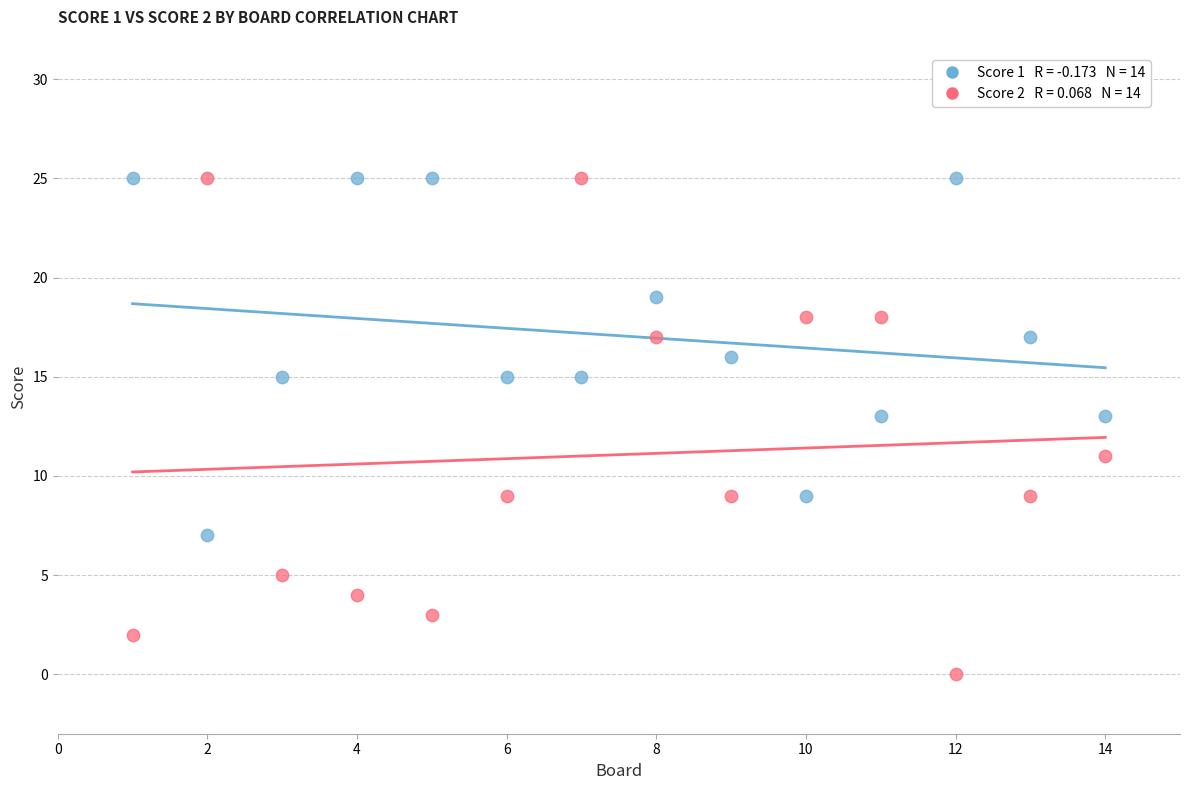

Across all data points, what is the range of X values (max minus min)?

13